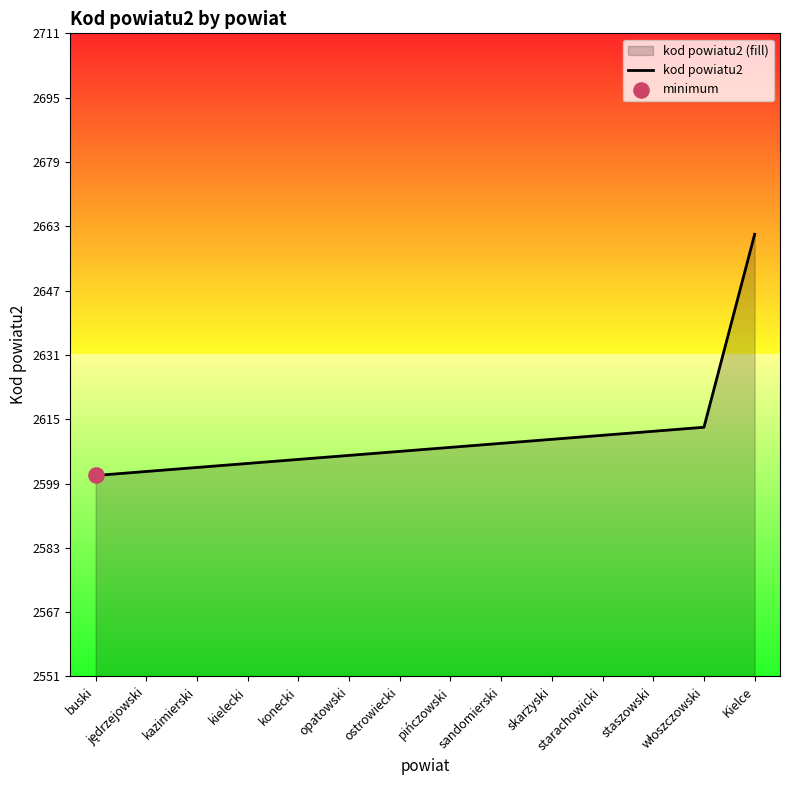

Approximately how many times larger is the value at kielecki compared to sandomierski?

1.0